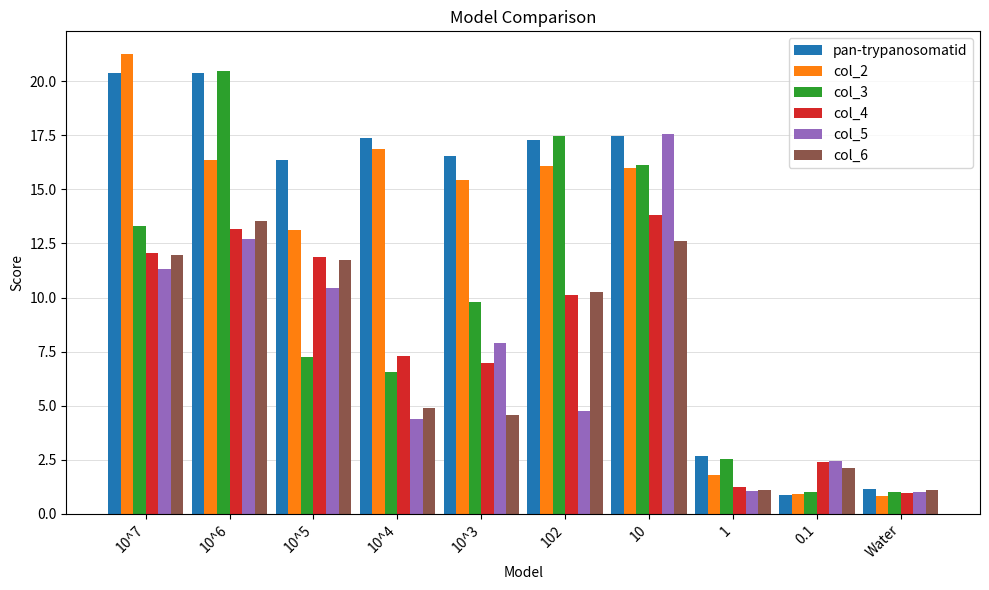

The value of pan-trypanosomatid at 1 is 3.9. True or false?

False